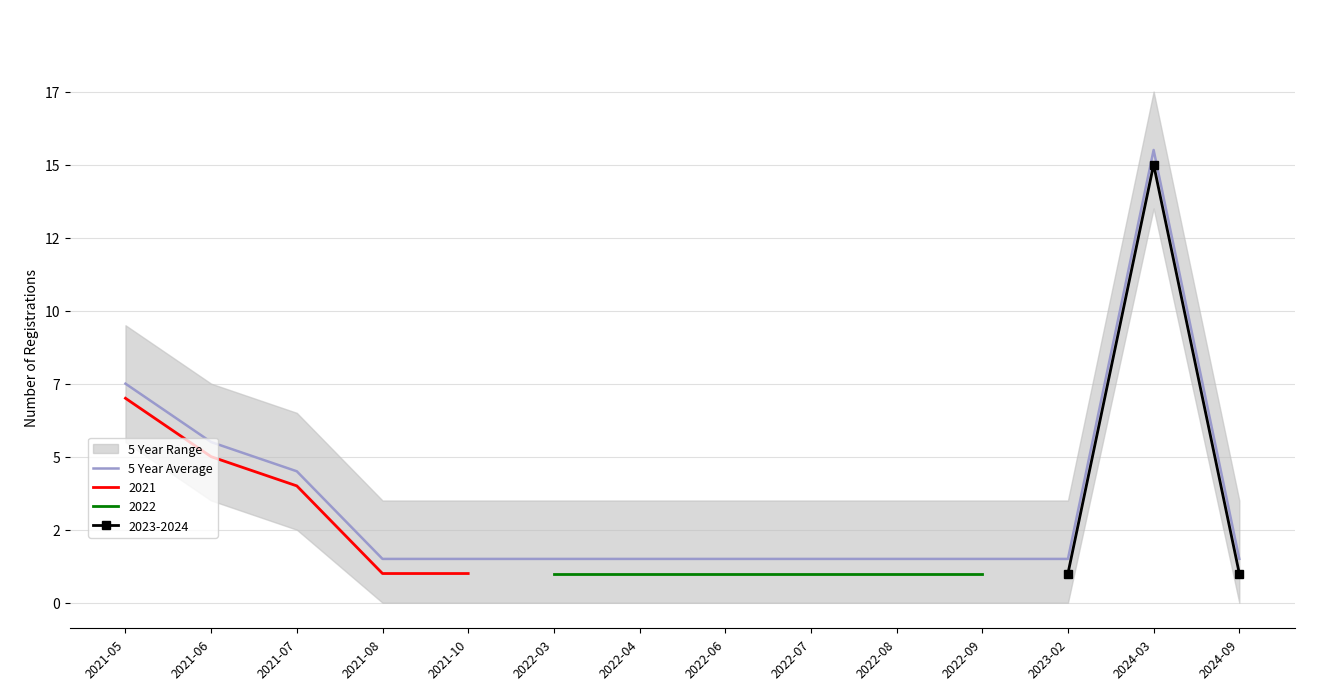

What is the sum of the values at 2024-09 and 2022-09?

3.0